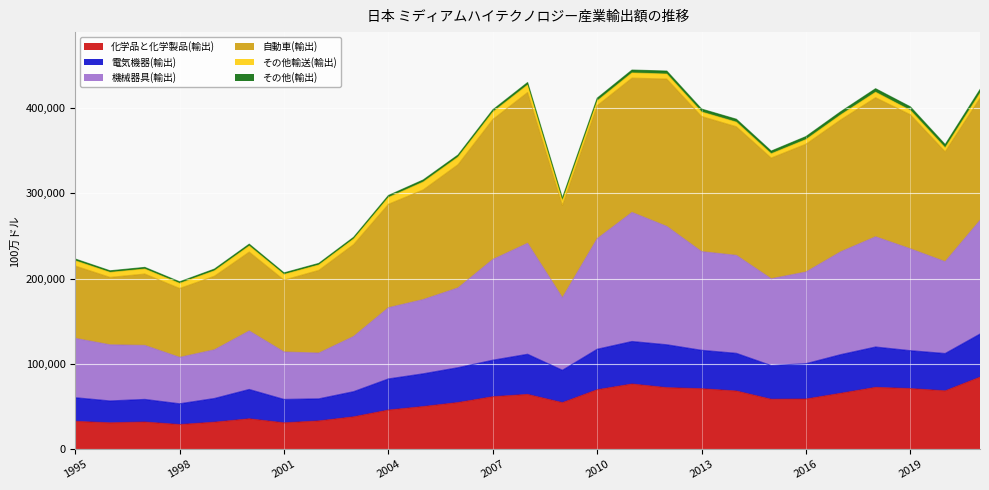

True or false: 電気機器(輸出) has more than 2 interior local peaks.

True